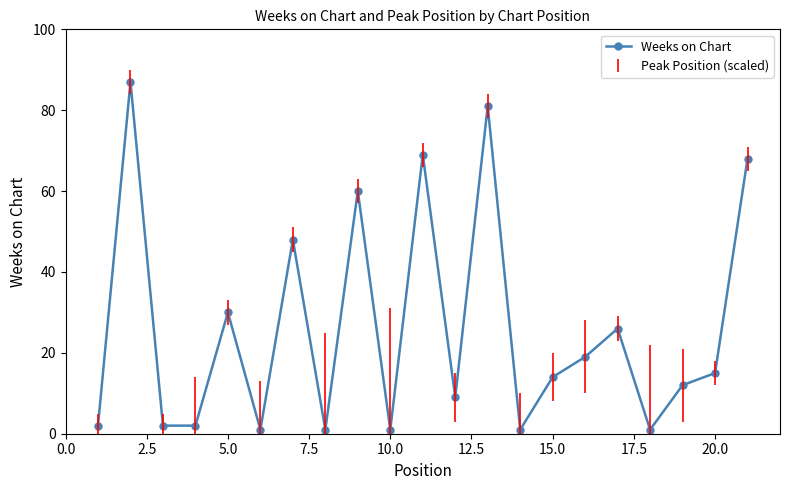

True or false: there are more than 1 points higher than both neighbors.

True